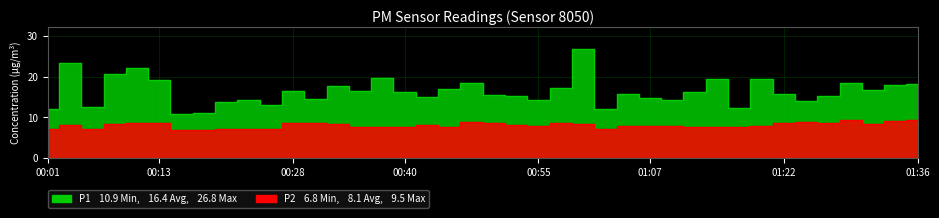

What is the difference between the highest and lowest values at 00:53?

7.2